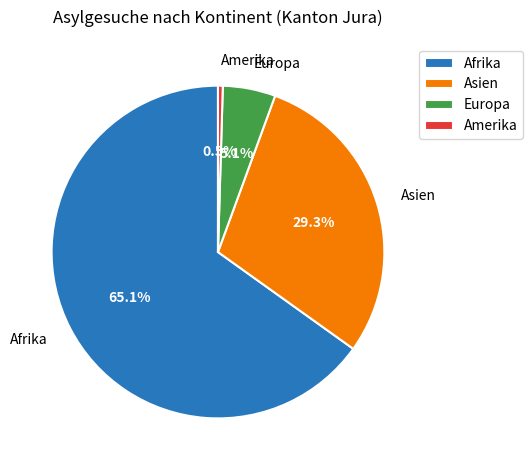

Which slice is the largest?

Afrika